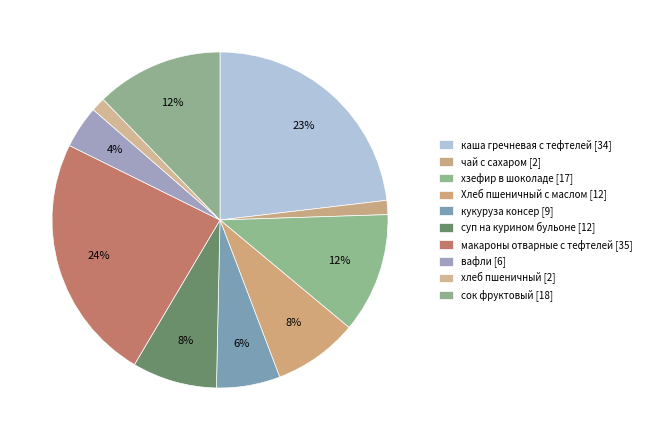

What percentage is the хлеб пшеничный slice, to the nearest percent?

1%